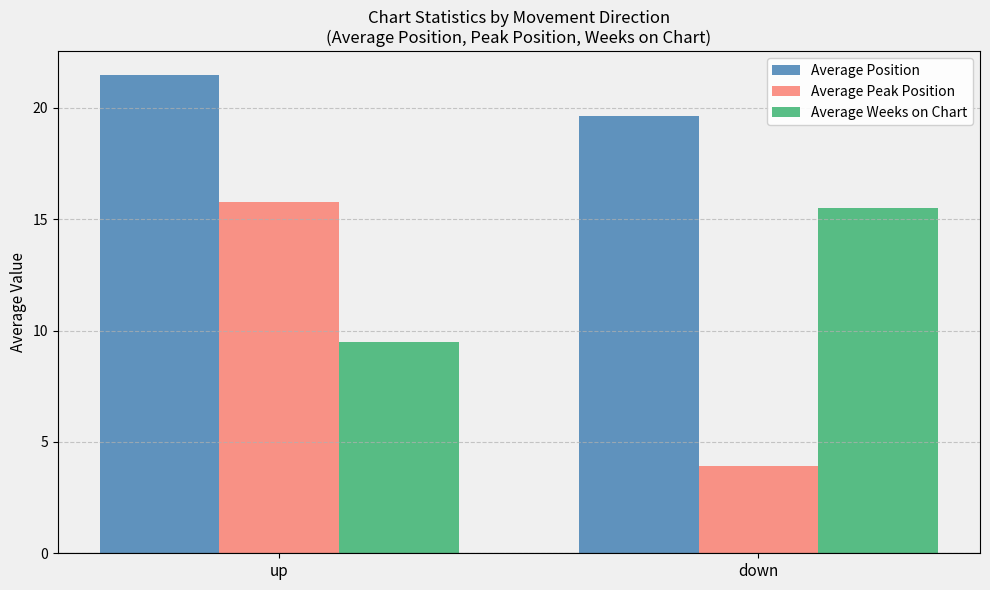

What is the spread (max minus min) of values at down?

15.7